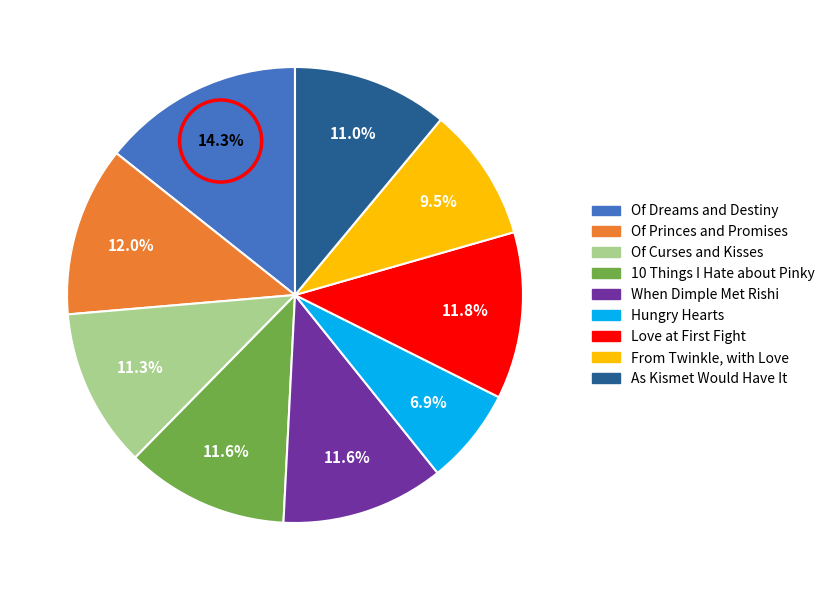

What is the smallest slice in the pie chart?

Hungry Hearts